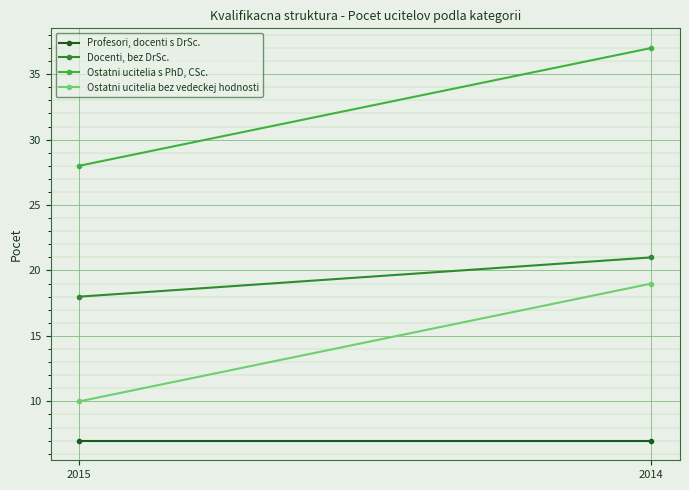

Which series has the largest total across all categories?

Ostatni ucitelia s PhD, CSc.